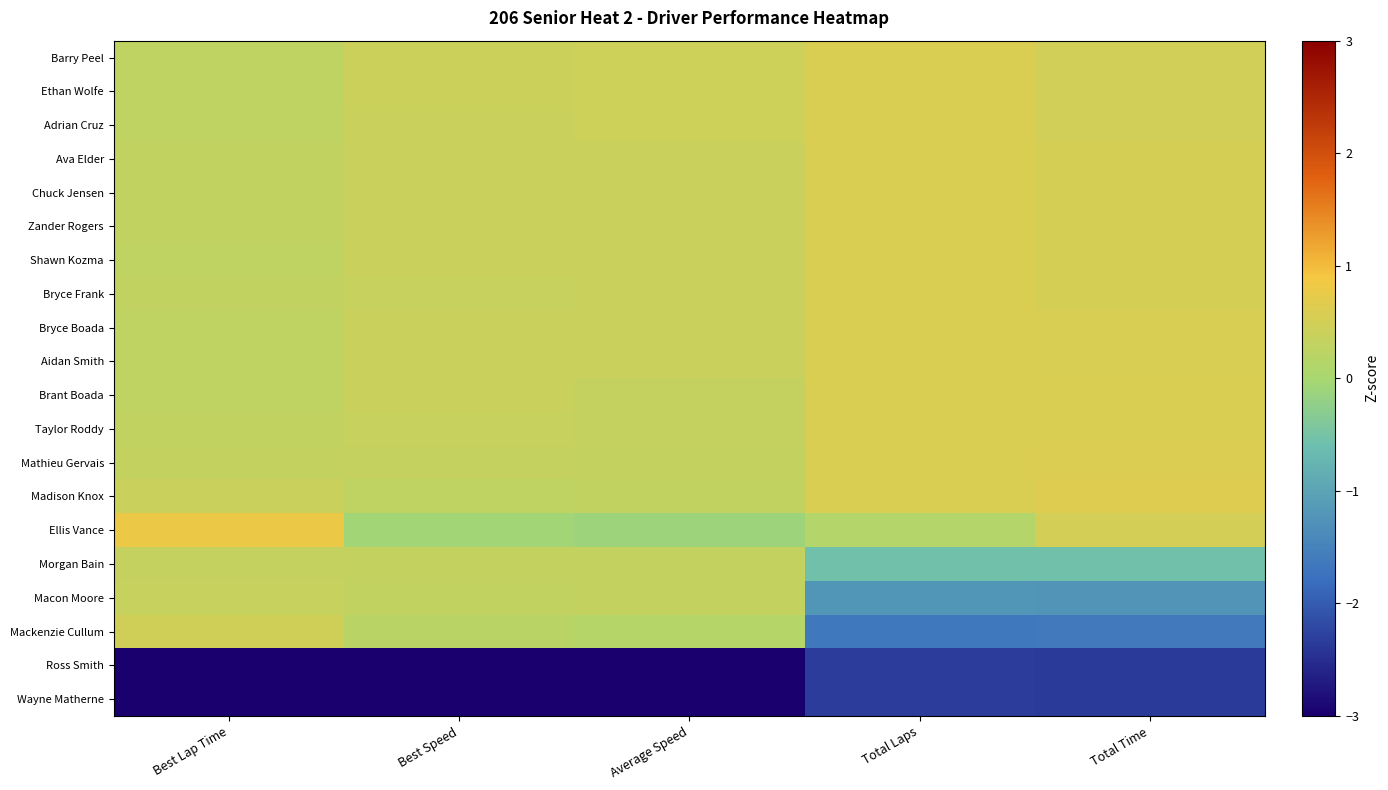

At which category is the sum across all series the highest?

Best Speed